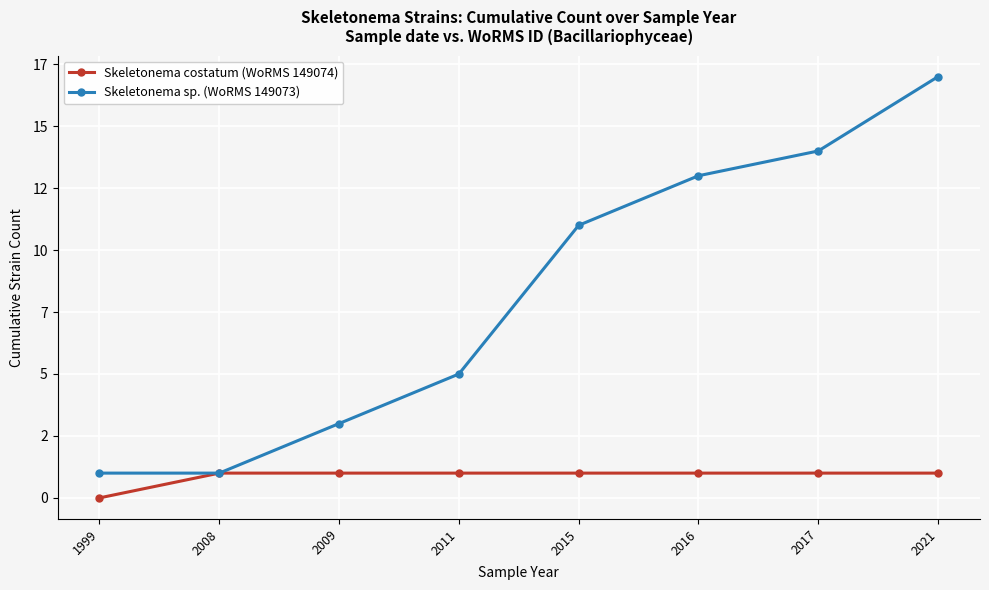

At 2016, list the series in order from largest to smallest.

Skeletonema sp. (WoRMS 149073), Skeletonema costatum (WoRMS 149074)